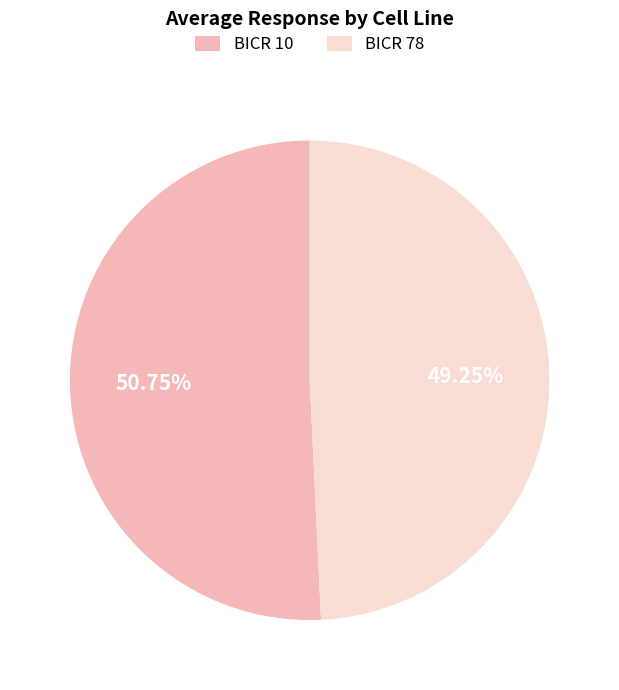

Approximately how many times larger is the value at BICR 10 compared to BICR 78?

1.0